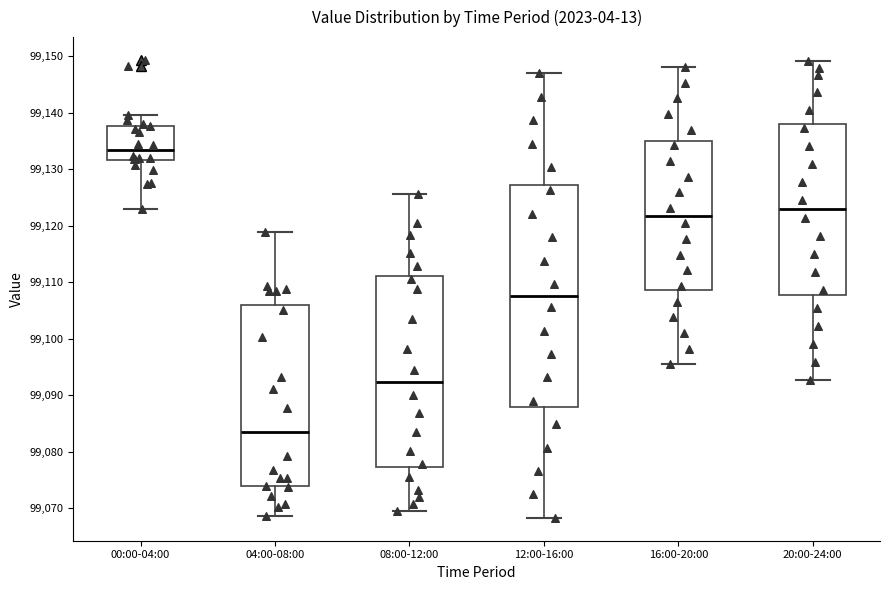

Reading left to right, transcribe this box plot: for each box, give where its median line is, the range the box spans, and where its two whiskers end, as read against the y-axis. The values are not printed on the chart, so give them approximately, as read against the axis.

00:00-04:00: median 99133, box 99132 to 99138, whiskers 99123 to 99140
04:00-08:00: median 99084, box 99074 to 99106, whiskers 99069 to 99119
08:00-12:00: median 99092, box 99077 to 99111, whiskers 99070 to 99126
12:00-16:00: median 99108, box 99088 to 99127, whiskers 99068 to 99147
16:00-20:00: median 99122, box 99109 to 99135, whiskers 99095 to 99148
20:00-24:00: median 99123, box 99108 to 99138, whiskers 99093 to 99149